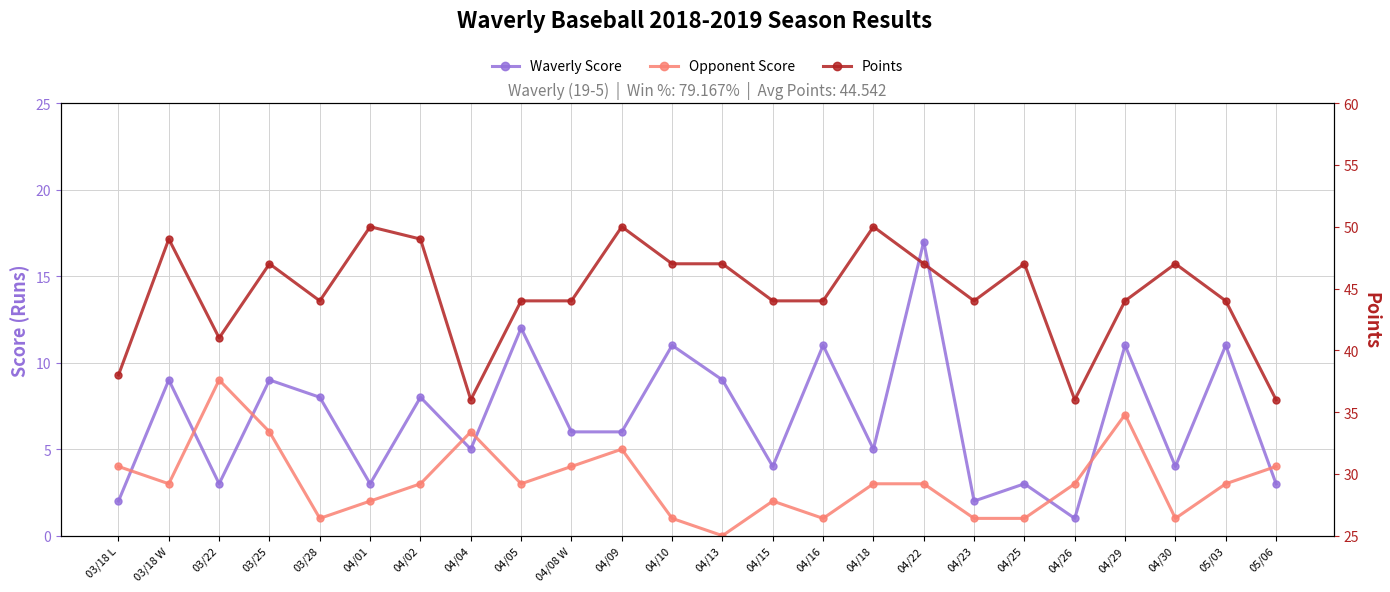

How many values in the Opponent Score series exceed 3?

8